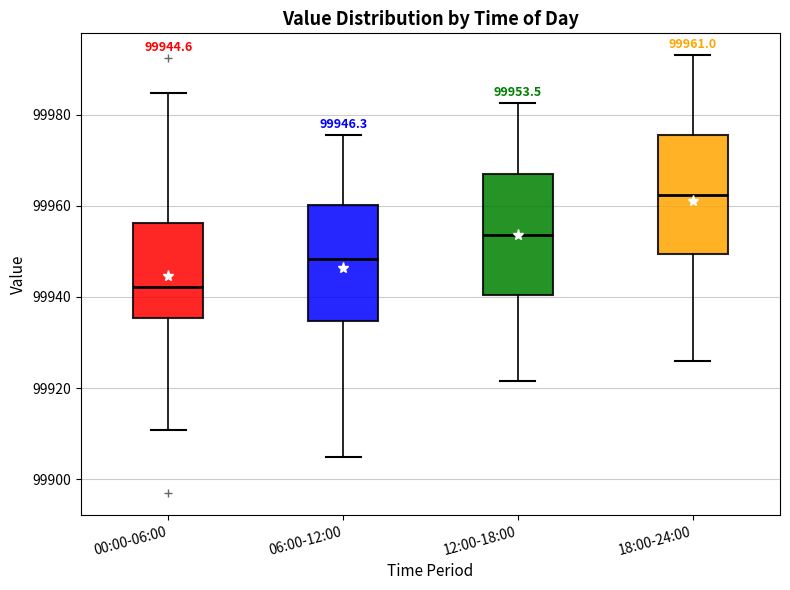

Which box's median line is the lowest?

00:00-06:00